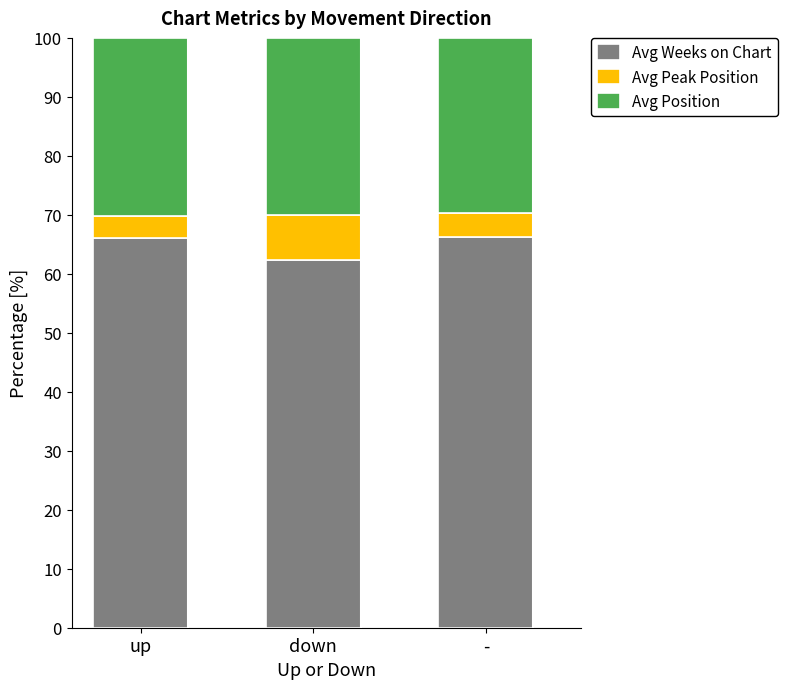

The Avg Weeks on Chart series shows 110.3 at -. True or false?

False